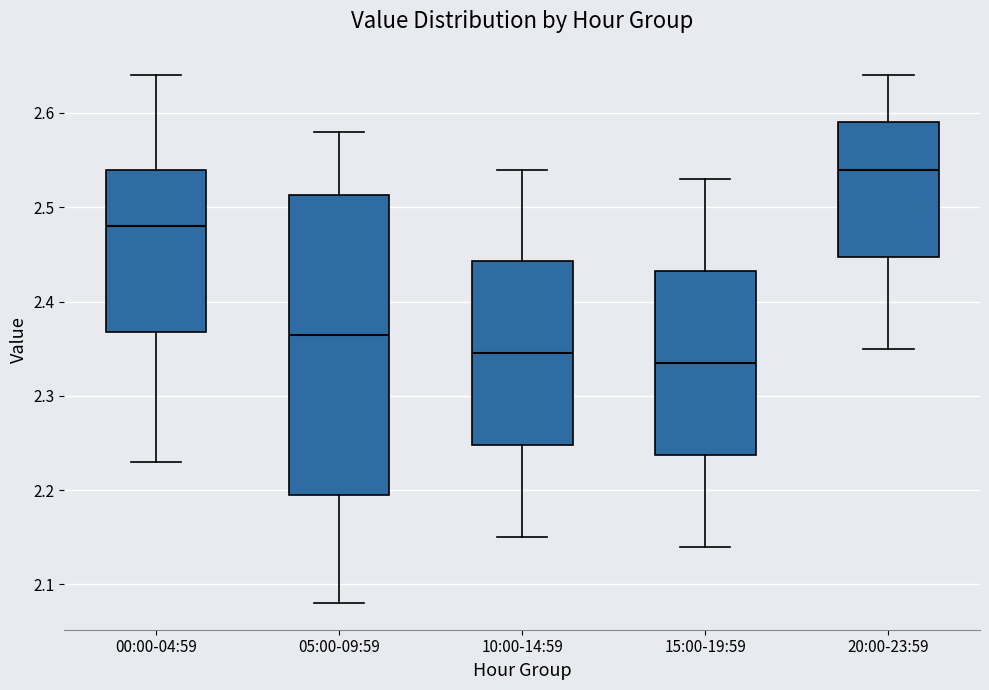

Reading left to right, transcribe this box plot: for each box, give where its median line is, the range the box spans, and where its two whiskers end, as read against the y-axis. The values are not printed on the chart, so give them approximately, as read against the axis.

00:00-04:59: median 2.48, box 2.37 to 2.54, whiskers 2.23 to 2.64
05:00-09:59: median 2.37, box 2.20 to 2.51, whiskers 2.08 to 2.58
10:00-14:59: median 2.35, box 2.25 to 2.44, whiskers 2.15 to 2.54
15:00-19:59: median 2.34, box 2.24 to 2.43, whiskers 2.14 to 2.53
20:00-23:59: median 2.54, box 2.45 to 2.59, whiskers 2.35 to 2.64